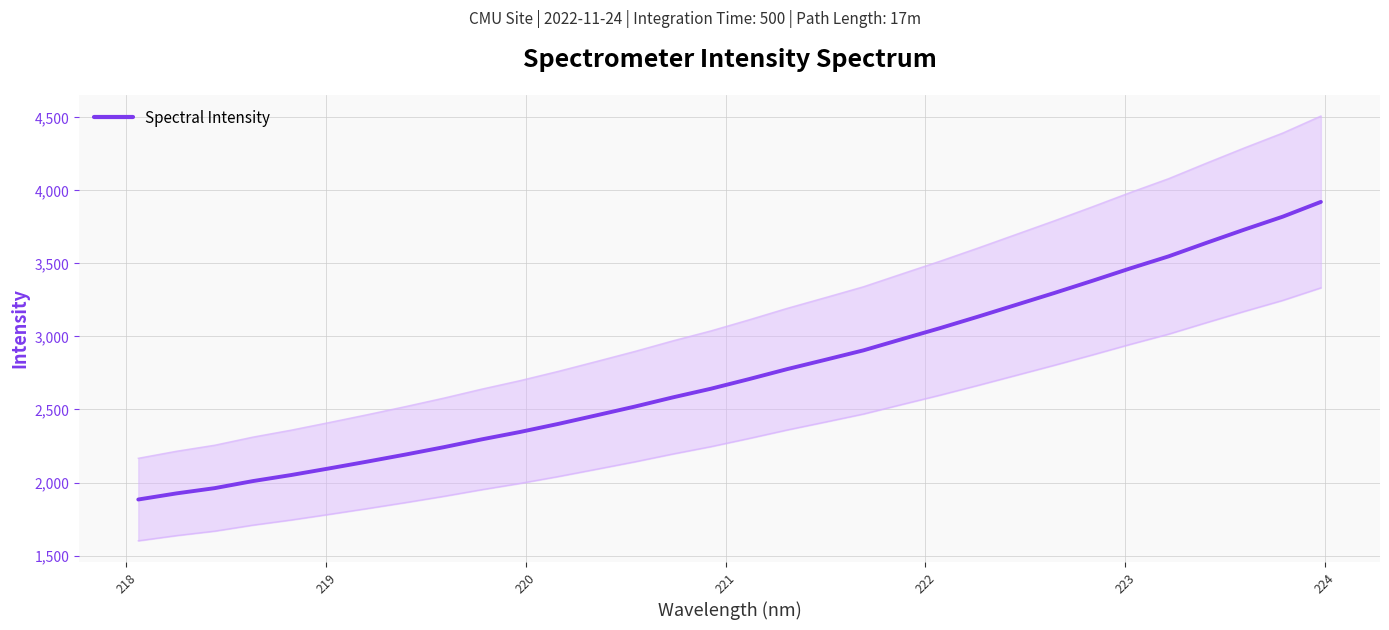

What is the difference between the maximum and second lowest values?

1996.3